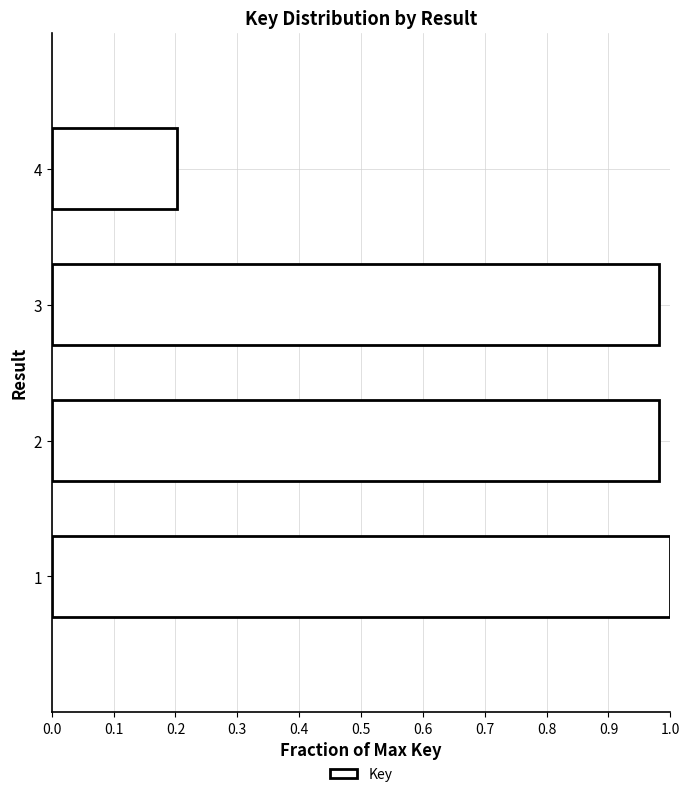

The value at 3 is 1.0. True or false?

True